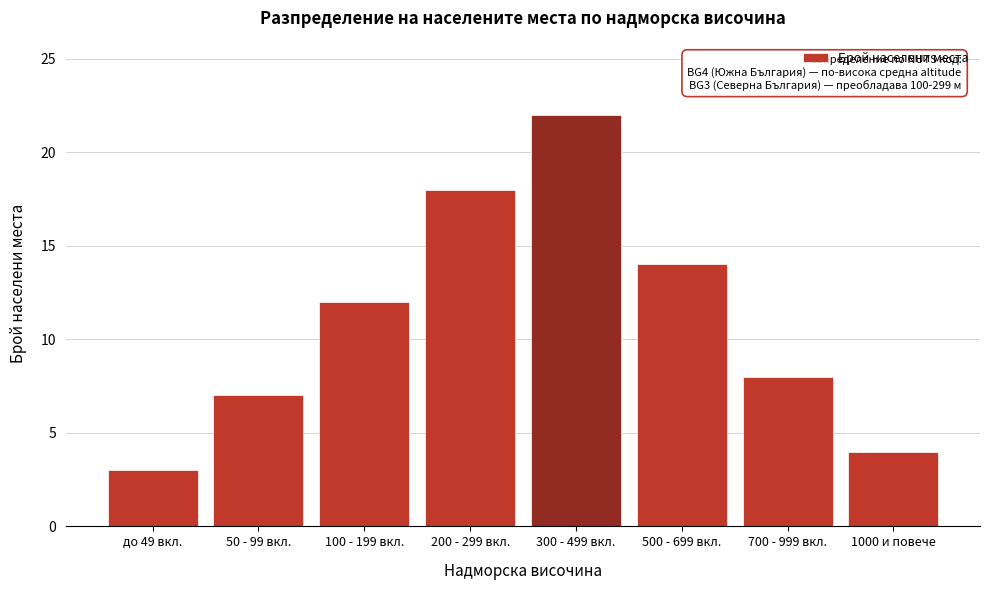

Reading left to right, extract all data points from this chart.

до 49 вкл.=3	50 - 99 вкл.=7	100 - 199 вкл.=12	200 - 299 вкл.=18	300 - 499 вкл.=22	500 - 699 вкл.=14	700 - 999 вкл.=8	1000 и повече=4